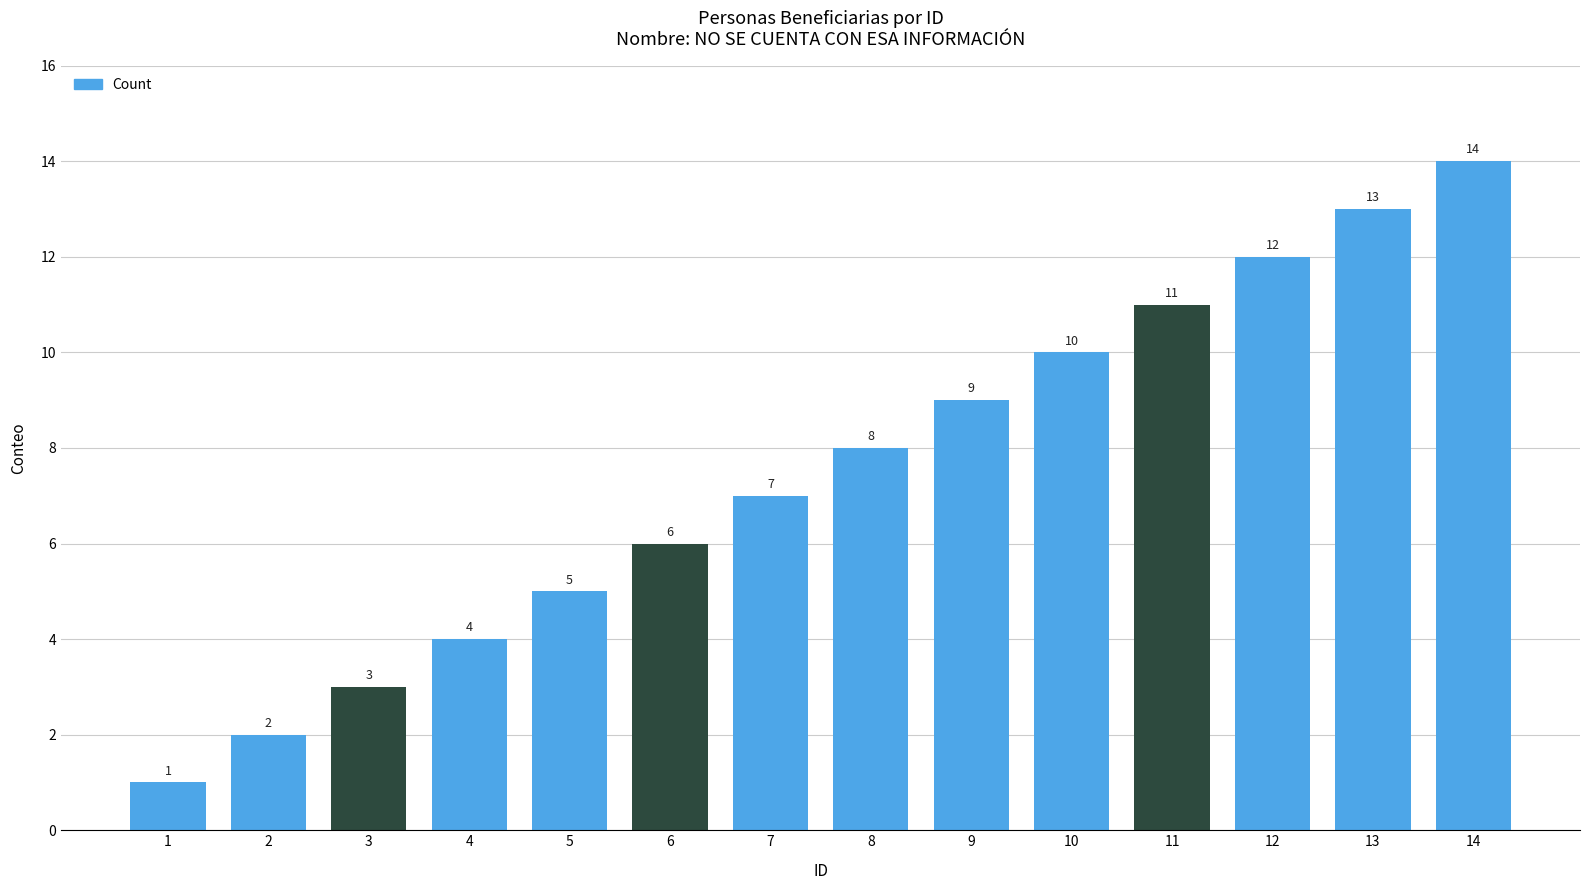

The value at 11 is 11. True or false?

True